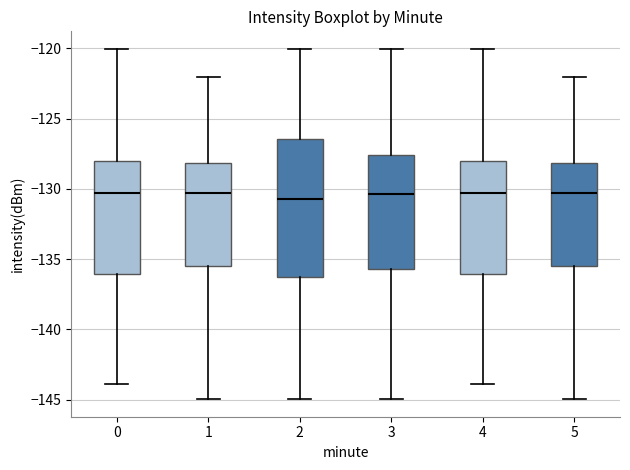

Reading left to right, read every box against the y-axis: the position of its median line, the range the box covers, and the ends of its whiskers. The values are not printed on the chart, so give them approximately, as read against the axis.

0: median -130.5, box -136.0 to -128.0, whiskers -144.0 to -120.0
1: median -130.5, box -135.5 to -128.0, whiskers -145.0 to -122.0
2: median -130.5, box -136.5 to -126.5, whiskers -145.0 to -120.0
3: median -130.5, box -135.5 to -127.5, whiskers -145.0 to -120.0
4: median -130.5, box -136.0 to -128.0, whiskers -144.0 to -120.0
5: median -130.5, box -135.5 to -128.0, whiskers -145.0 to -122.0